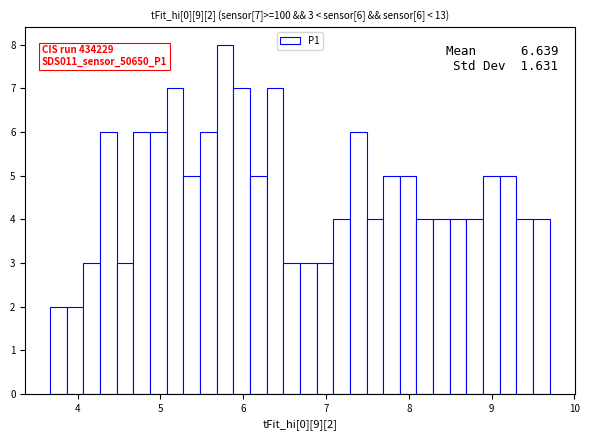

Around what value on the x-axis is the tallest bar? Give the approximate position of its centre, as read against the axis.

5.8